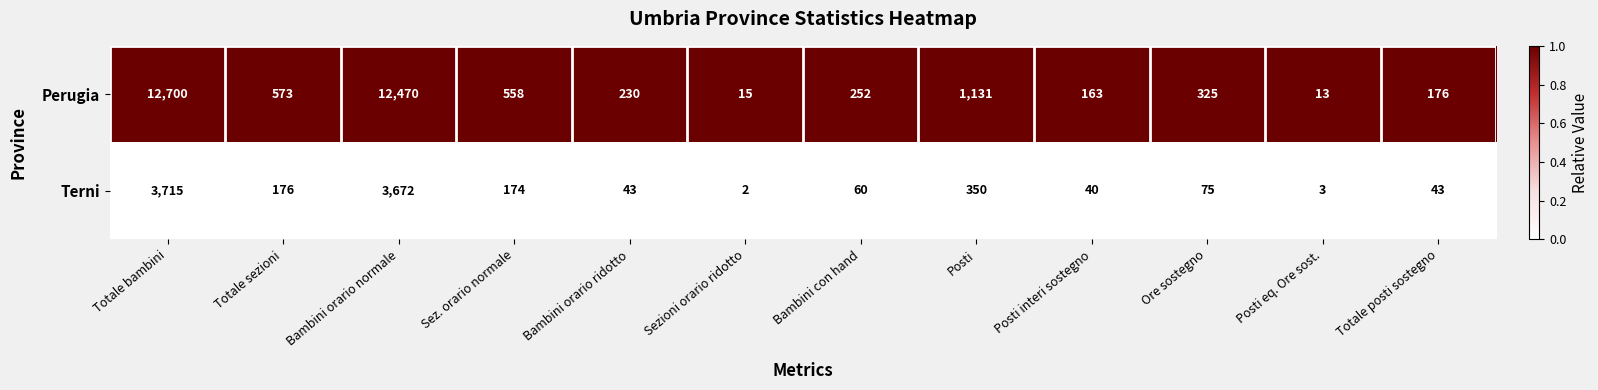

At which category is the sum across all series the highest?

Totale bambini